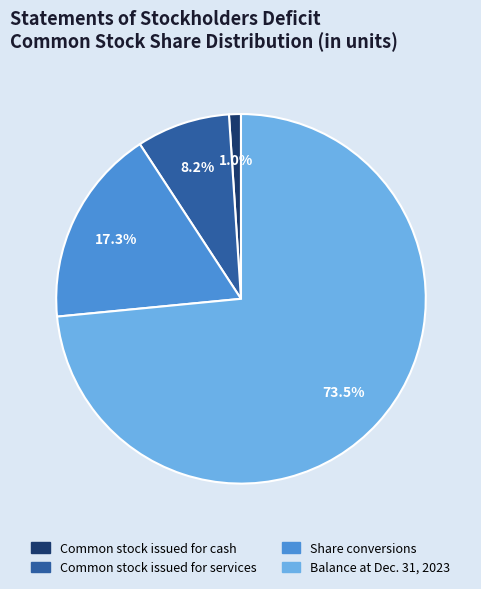

Which category accounts for the majority?

Balance, amount at Dec. 31, 2023